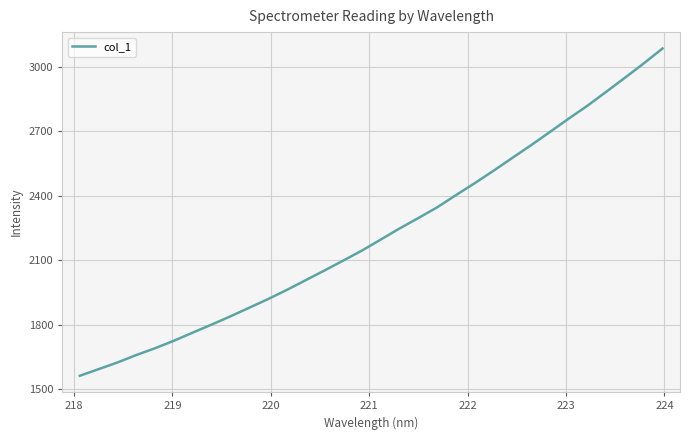

What is the maximum value shown in the chart?

3085.0